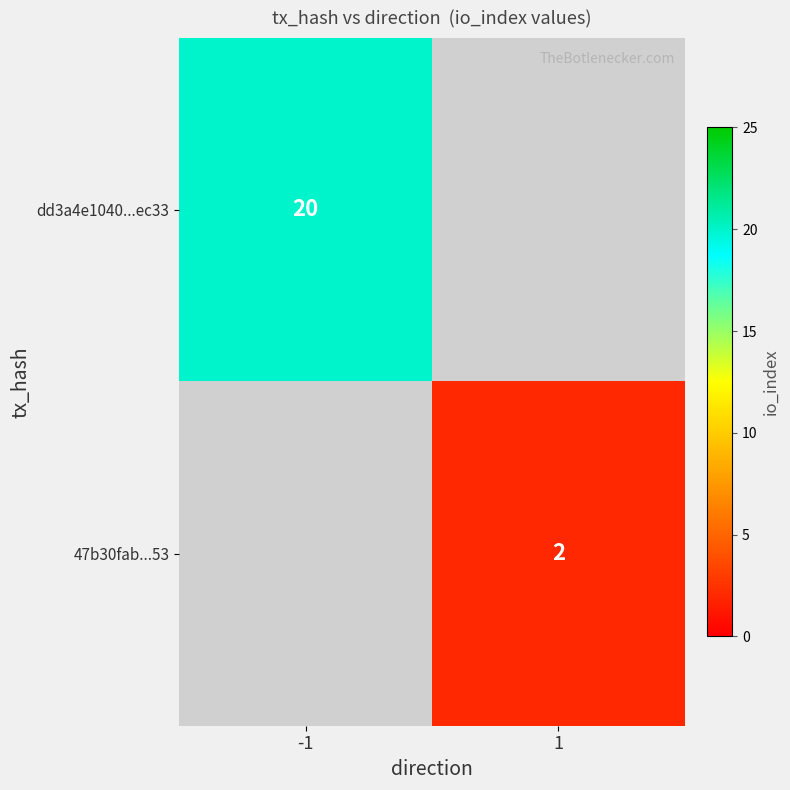

Is it true that dd3a4e1040...ec33 equals 20 at -1?

True